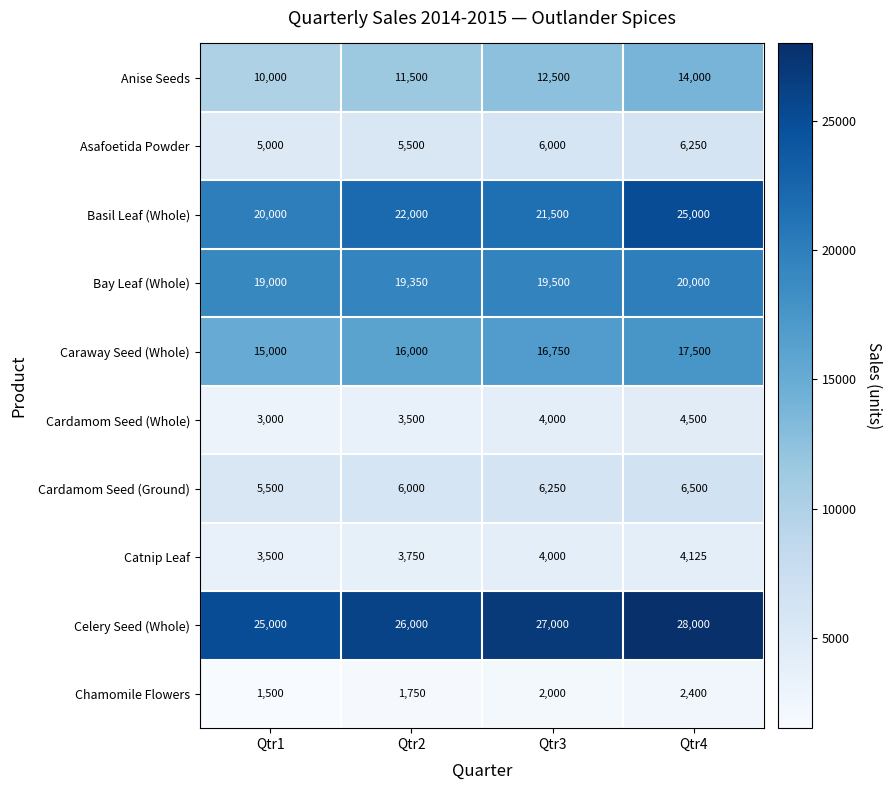

How many Bay Leaf (Whole) values are between 19350 and 20000?

3